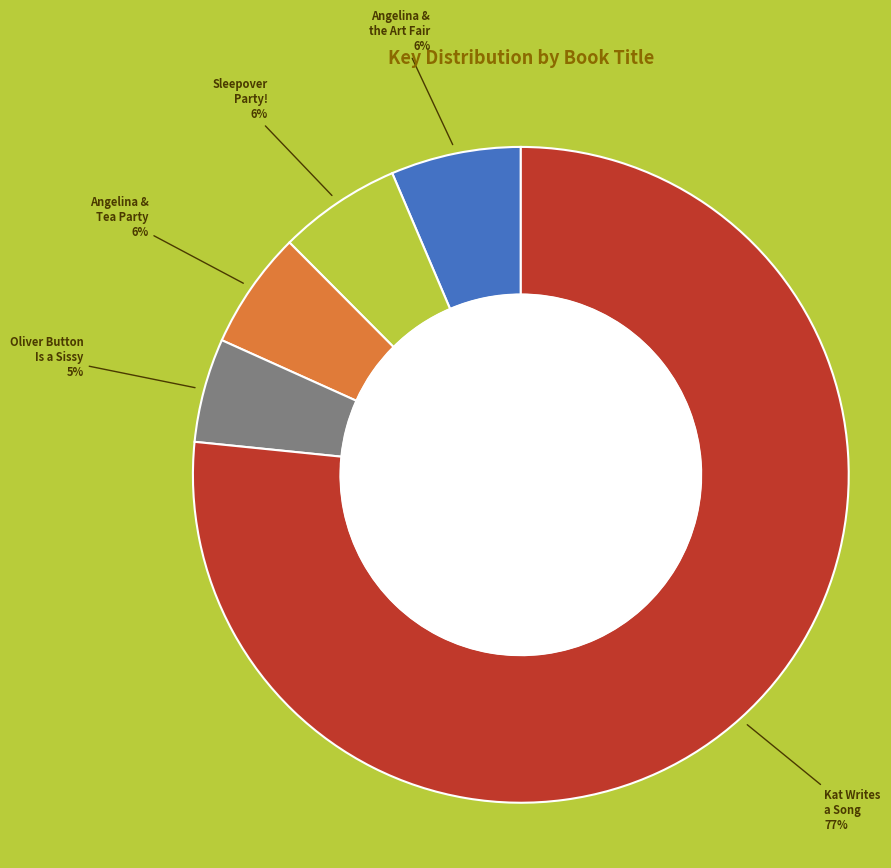

To the nearest percent, what is the average slice percentage?

20%